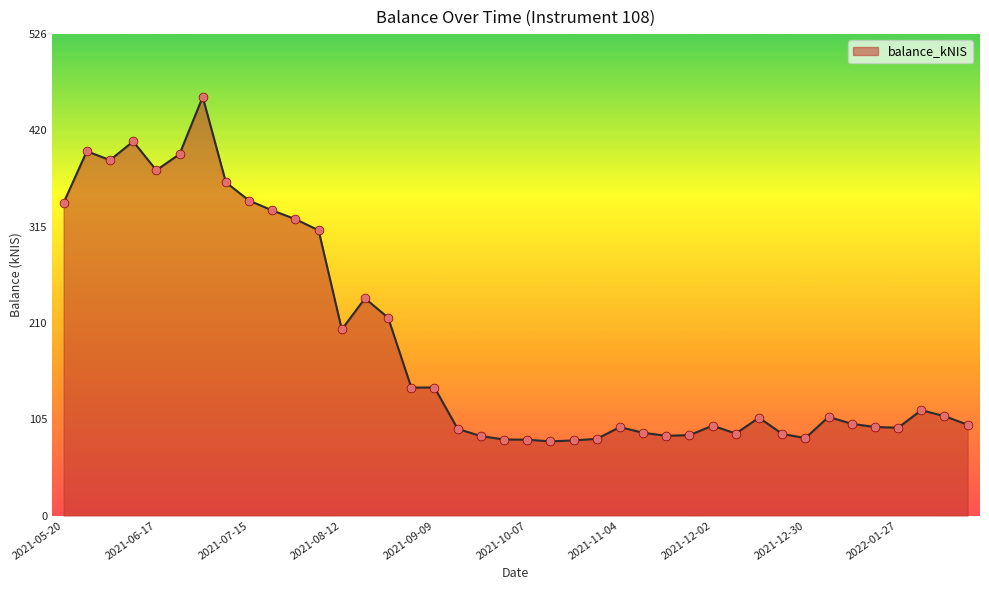

What is the smallest value displayed?

81.1